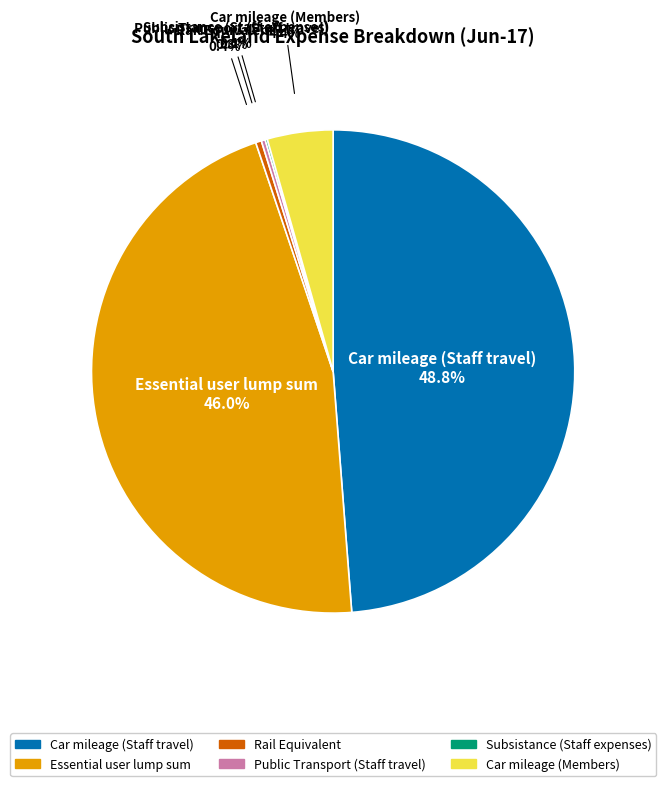

What percentage is NOT represented by Rail Equivalent?

99.6%